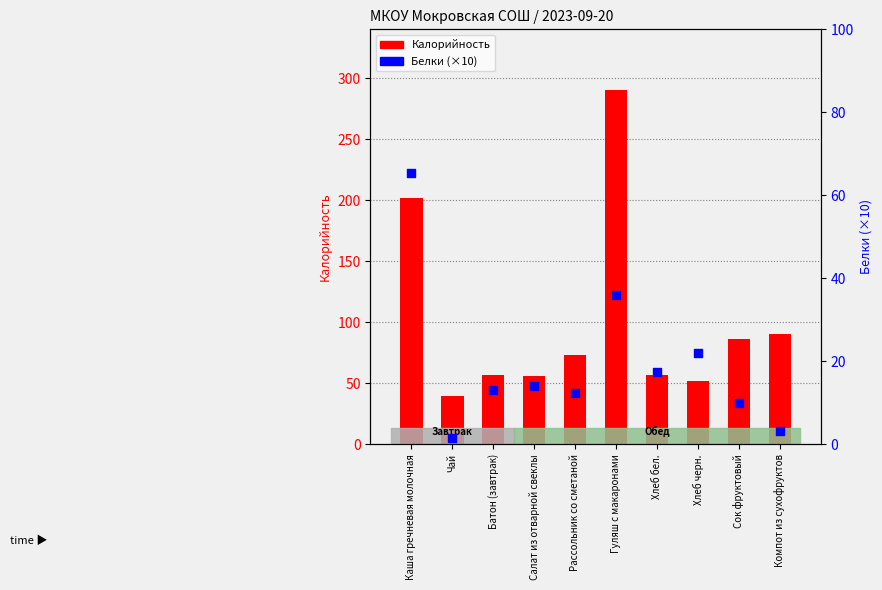

Which series has the largest total across all categories?

Калорийность